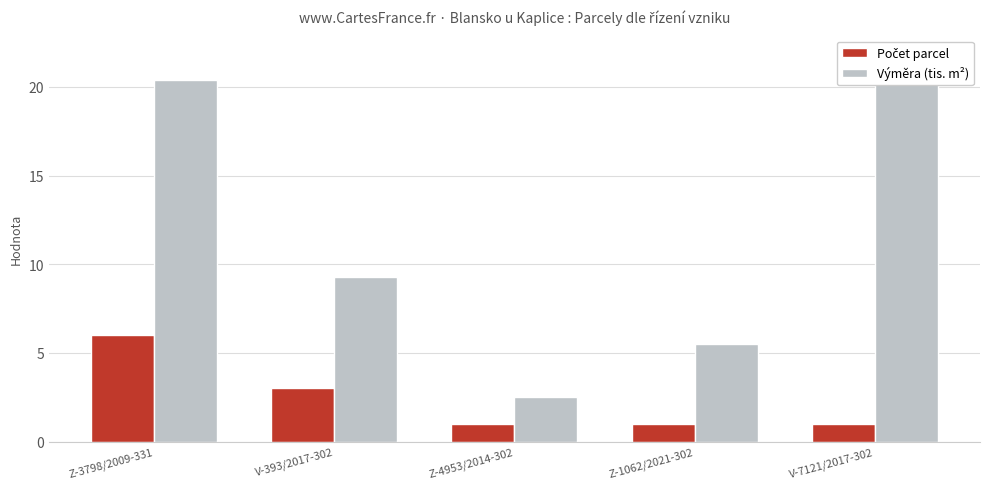

What is the label of the 3rd bar from the left?

Z-4953/2014-302